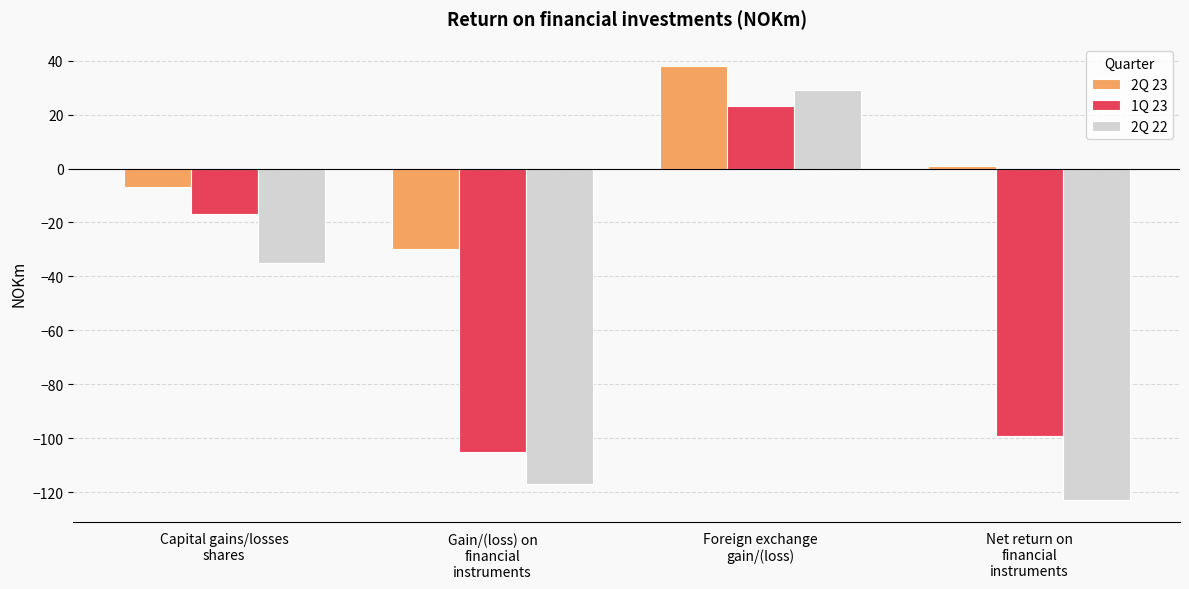

What is the difference between the second highest and minimum values in the 2Q 23 series?

31